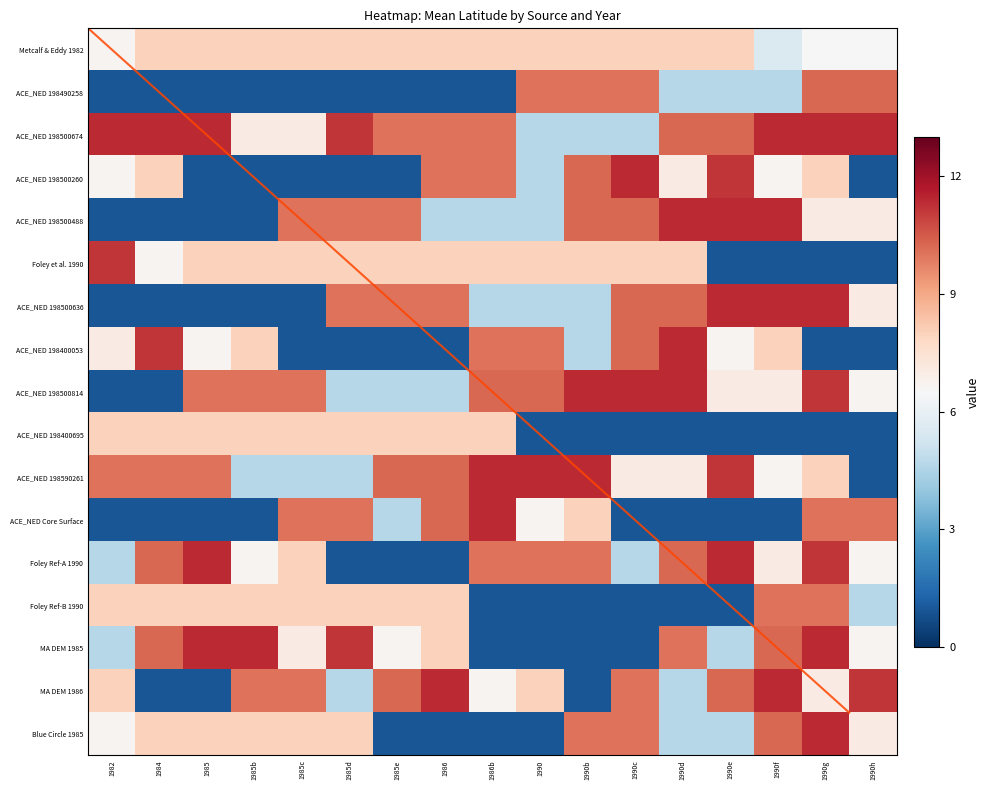

What is the sum of all Metcalf & Eddy 1982 values?

129.1